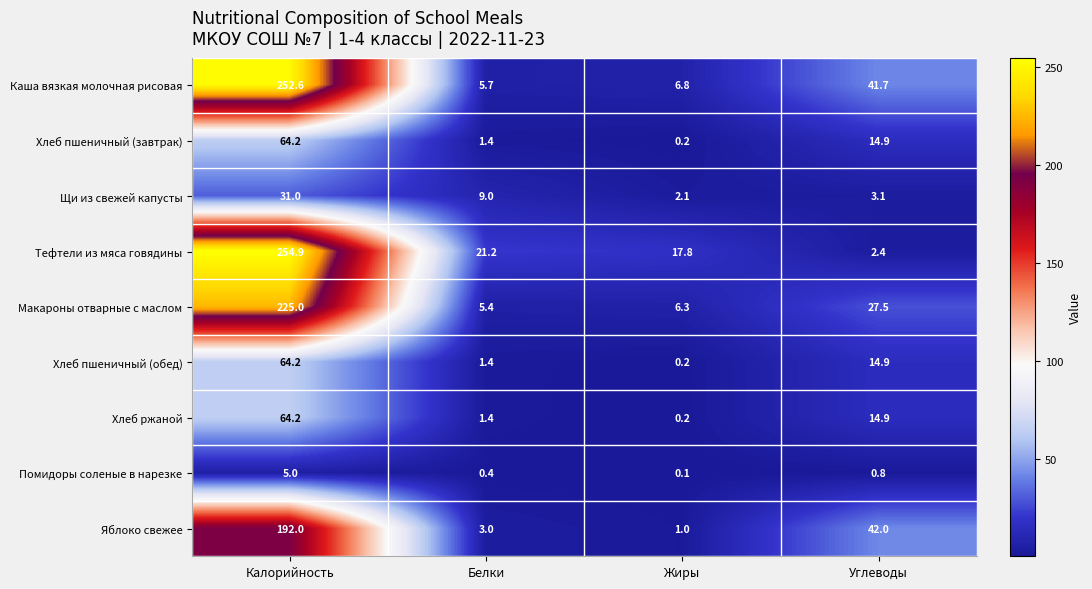

What value does the Тефтели из мяса говядины series have at Калорийность?

254.9